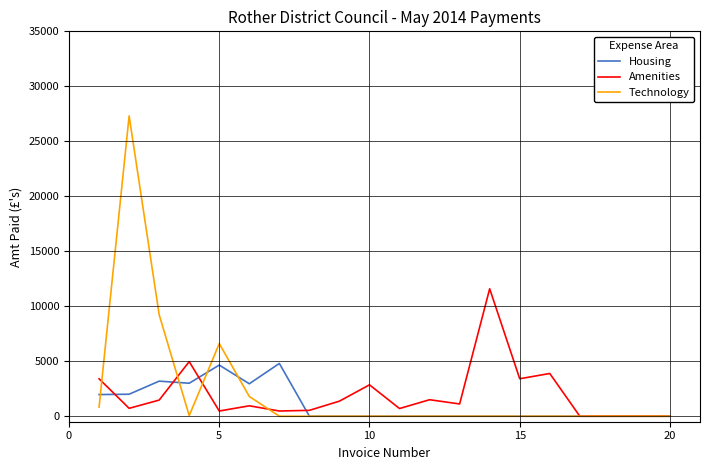

How many lines are shown in the chart?

3